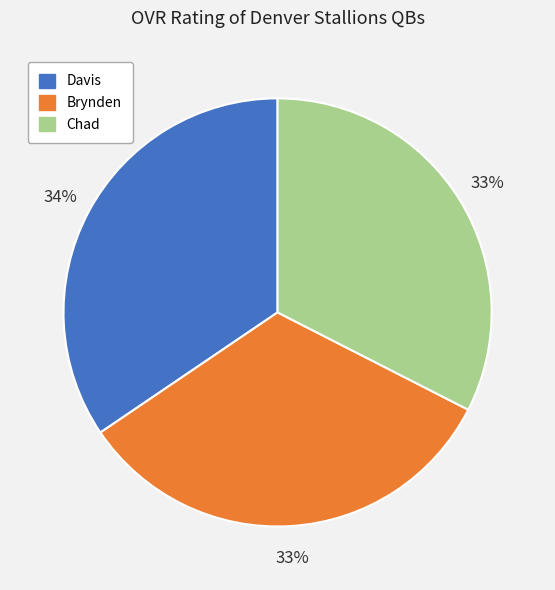

What is the largest slice in the pie chart?

Davis